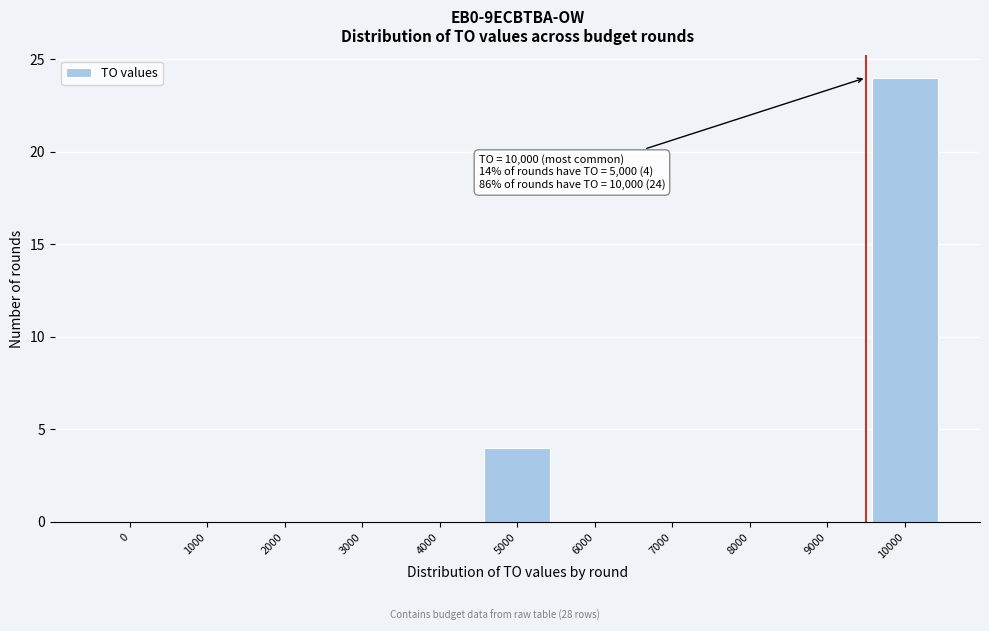

Reading left to right, transcribe all the data shown in this chart.

0=0	1000=0	2000=0	3000=0	4000=0	5000=4	6000=0	7000=0	8000=0	9000=0	10000=24